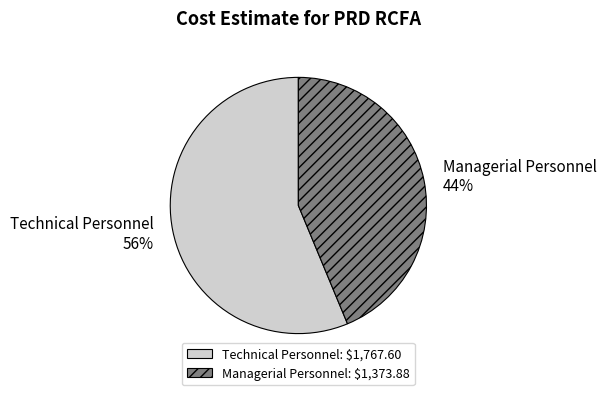

How many segments does this pie chart have?

2